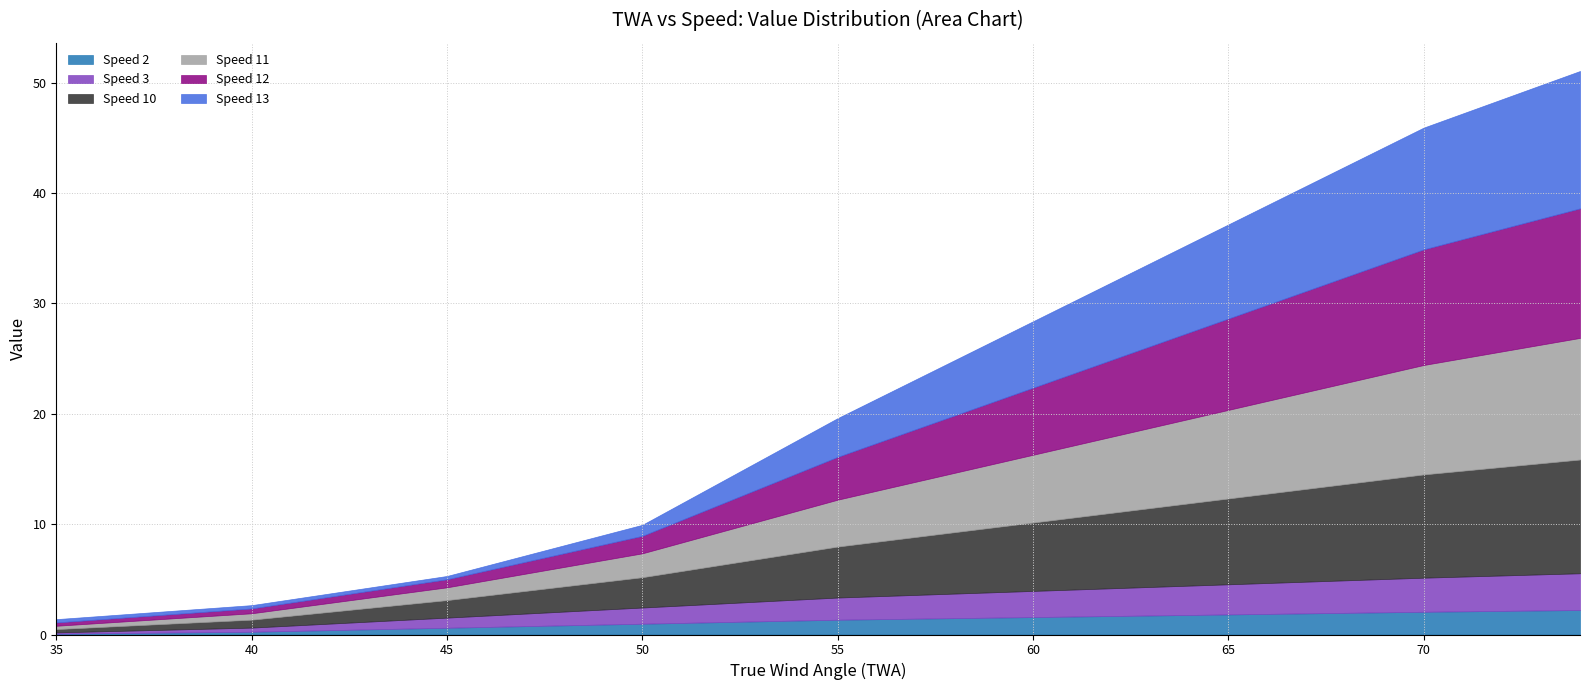

How many series are shown in this chart?

6